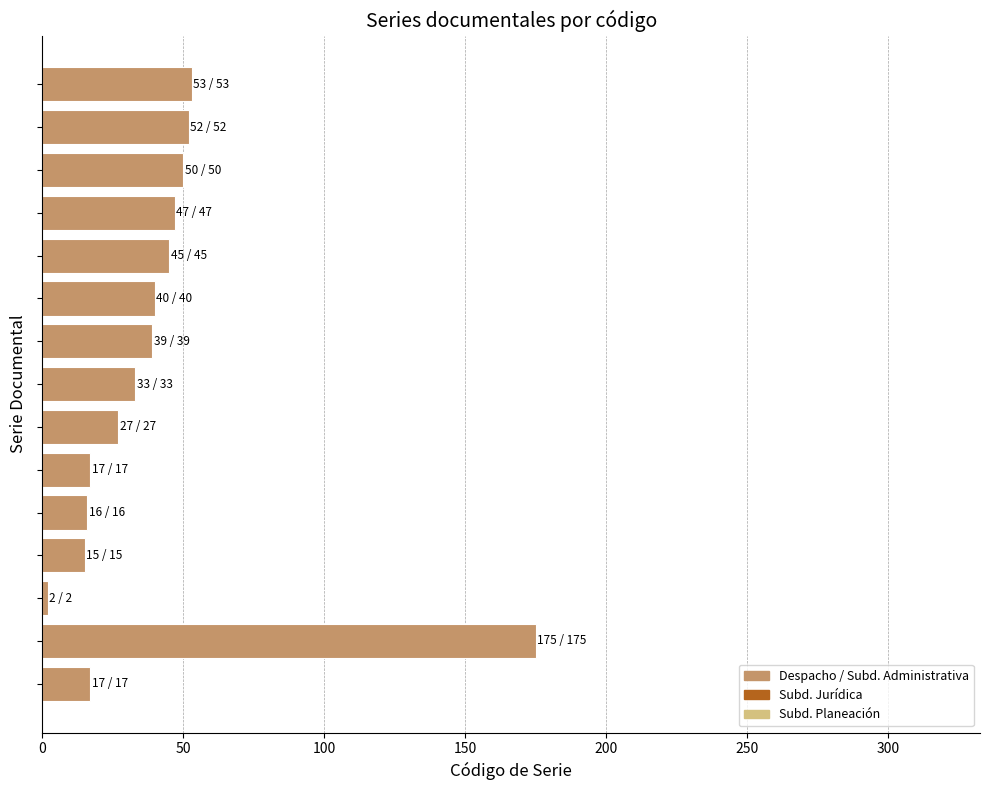

What is the greatest value displayed?

175